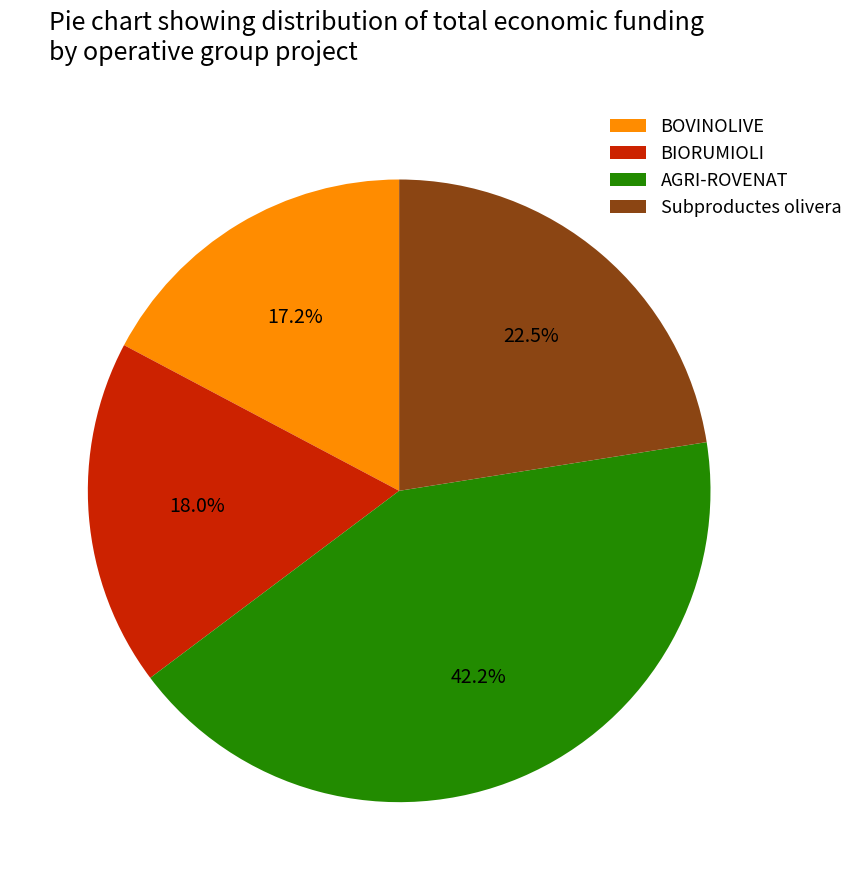

What percentage is NOT represented by BIORUMIOLI?

82.0%